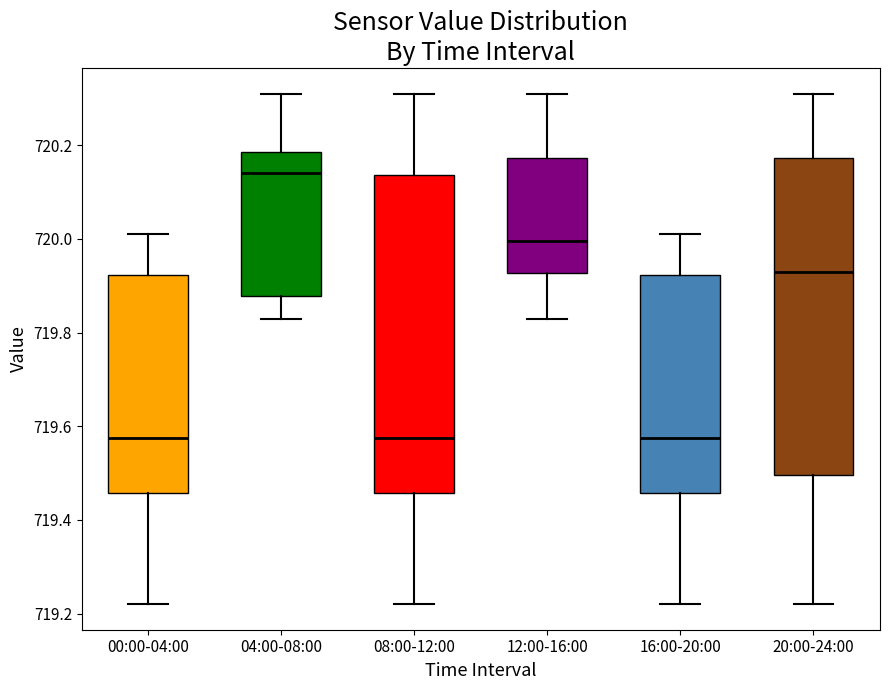

Which box has the highest median line?

04:00-08:00